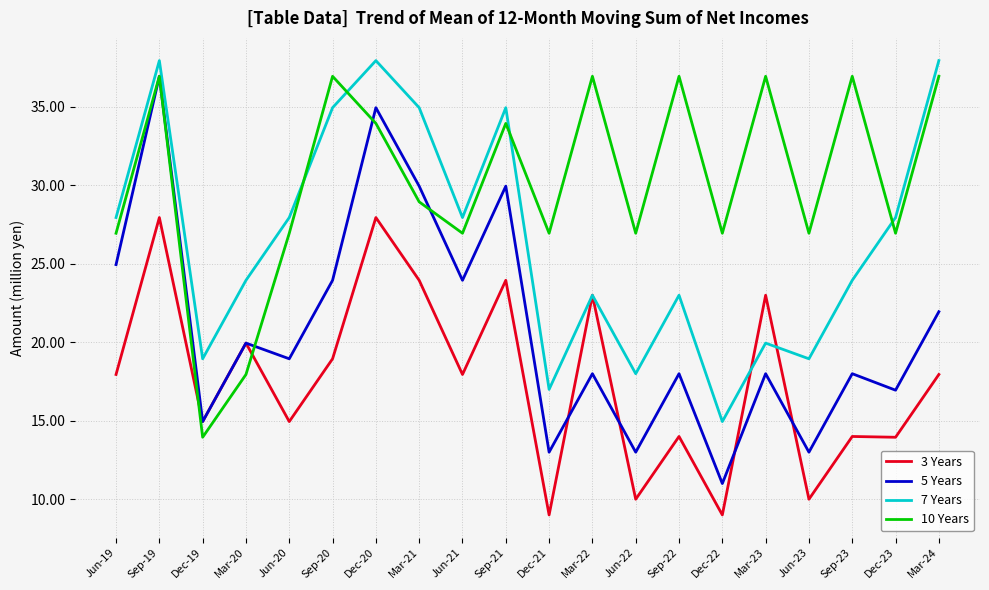

True or false: 5 Years and 7 Years cross at least once.

False